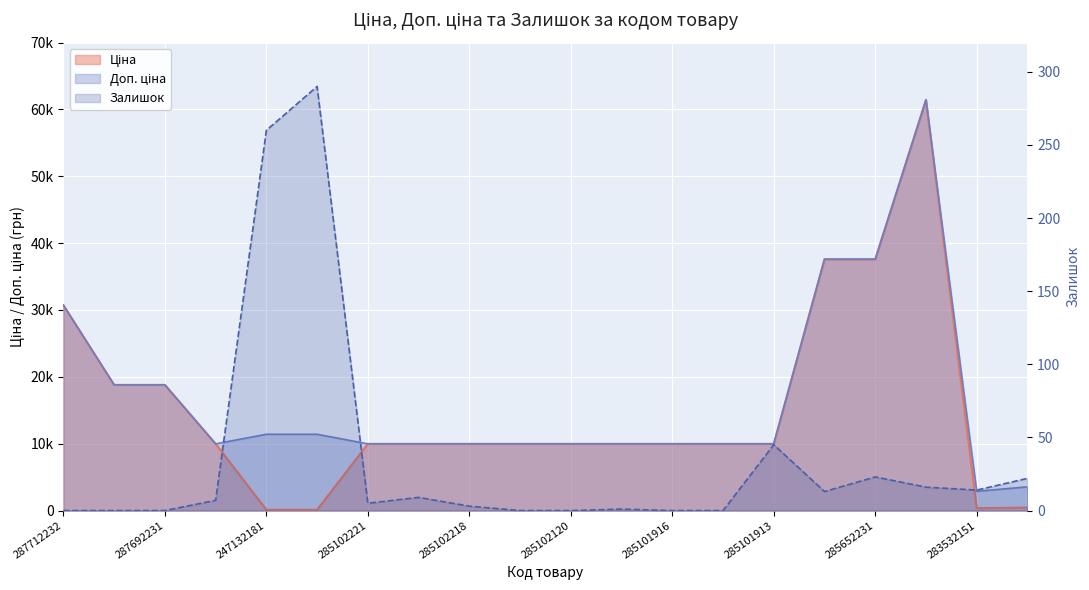

What position from the left is 287692231?

3